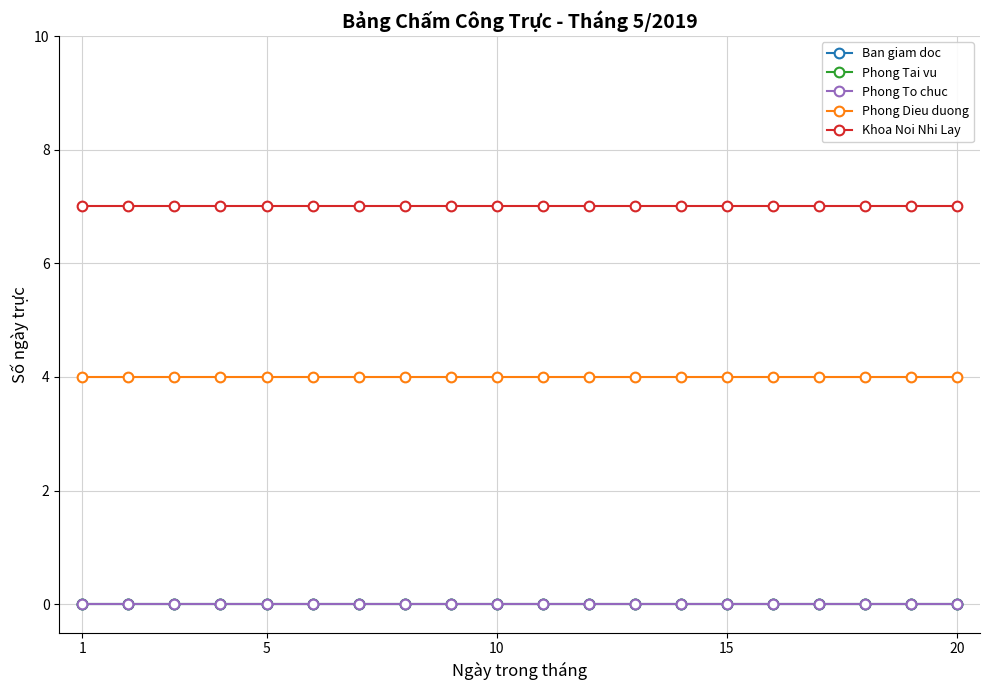

At which category is the sum across all series the highest?

1